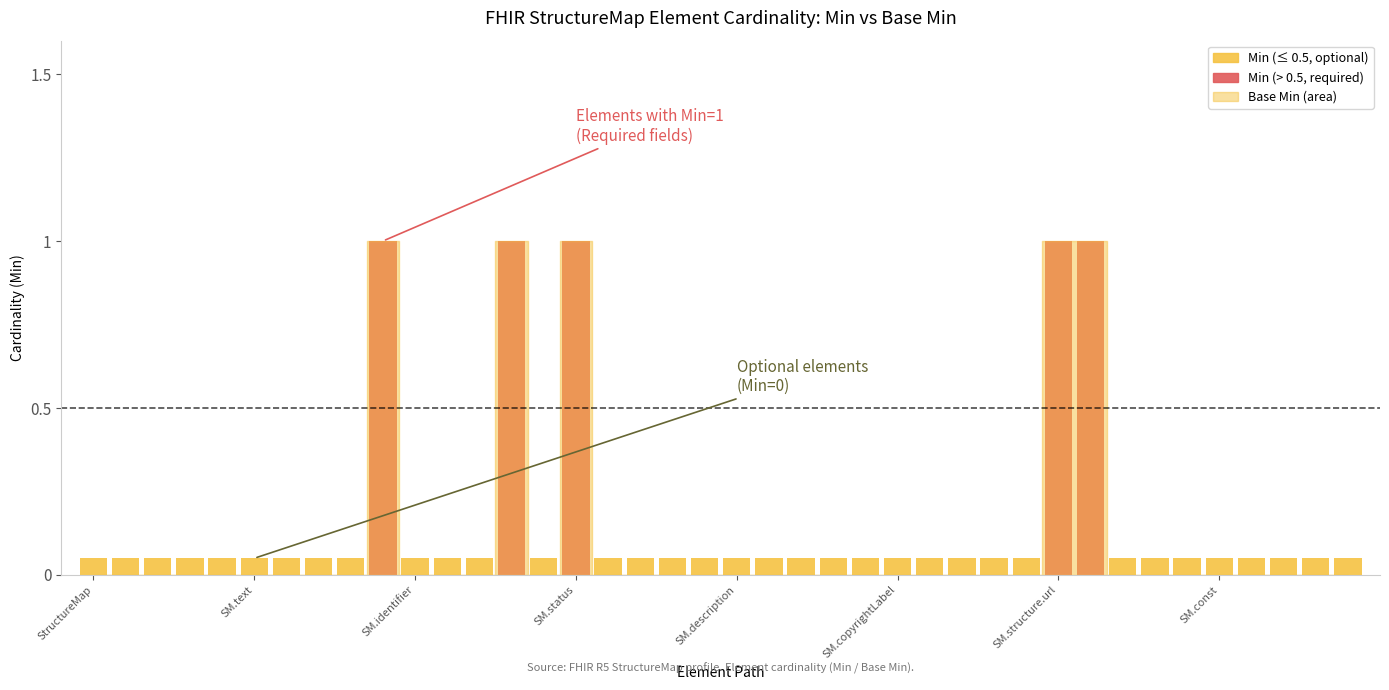

Which series has the largest total across all categories?

Min